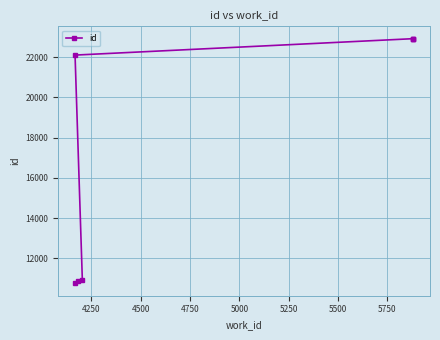

Reading left to right, list all the values displayed in this chart.

10751	10853	10907	22106	22922	22924	22927